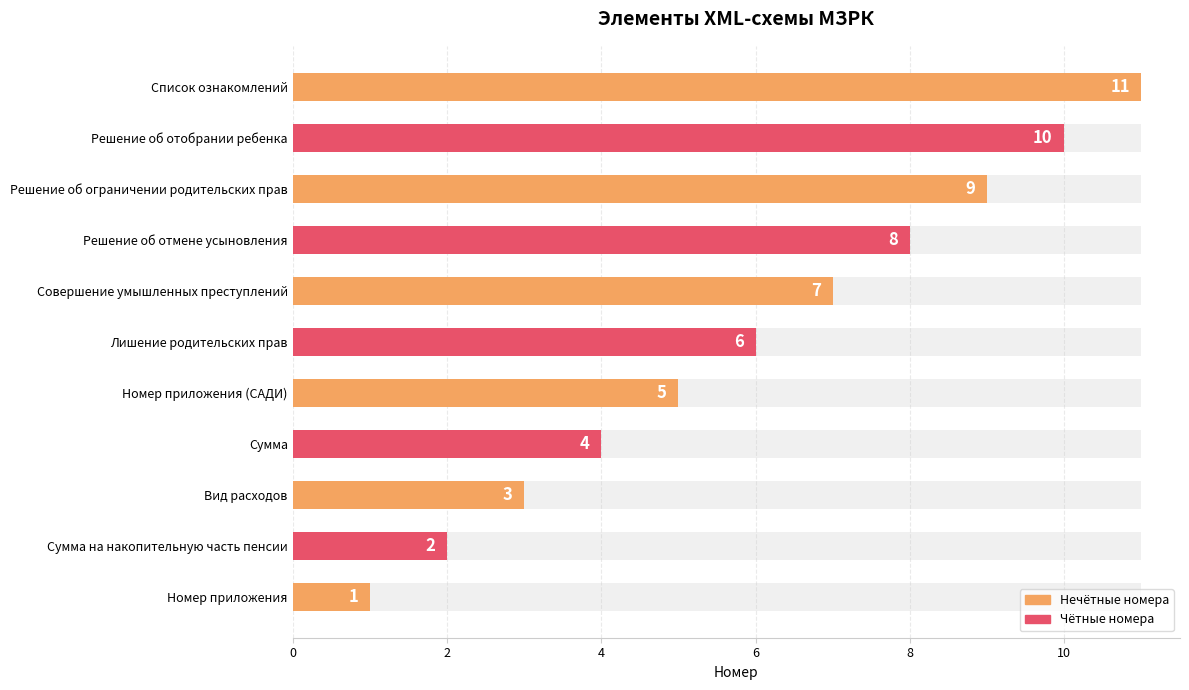

Which has a higher value, Список ознакомлений or Вид расходов?

Список ознакомлений